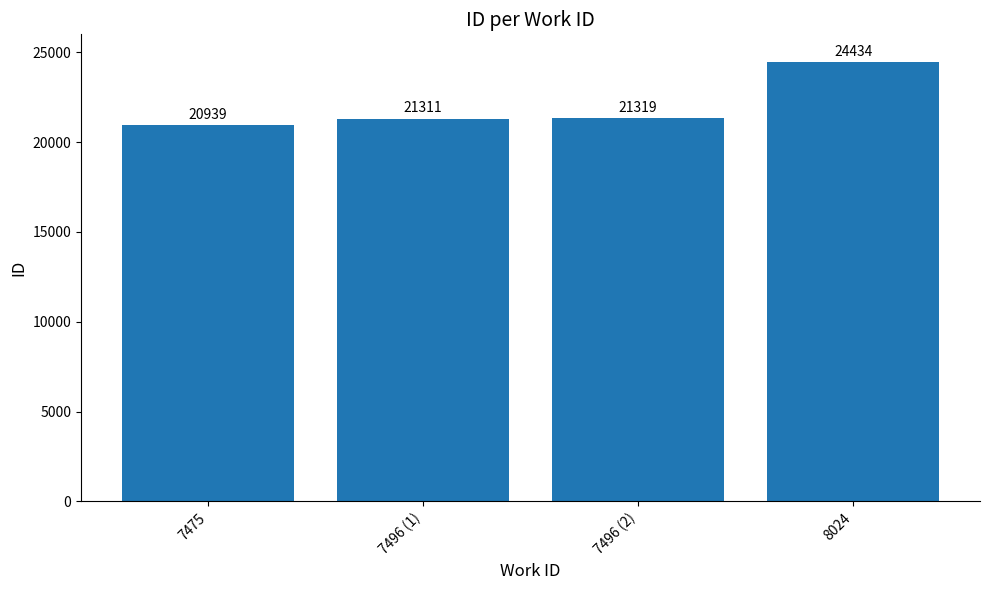

Are the bars grouped side by side (vs. stacked)?

No